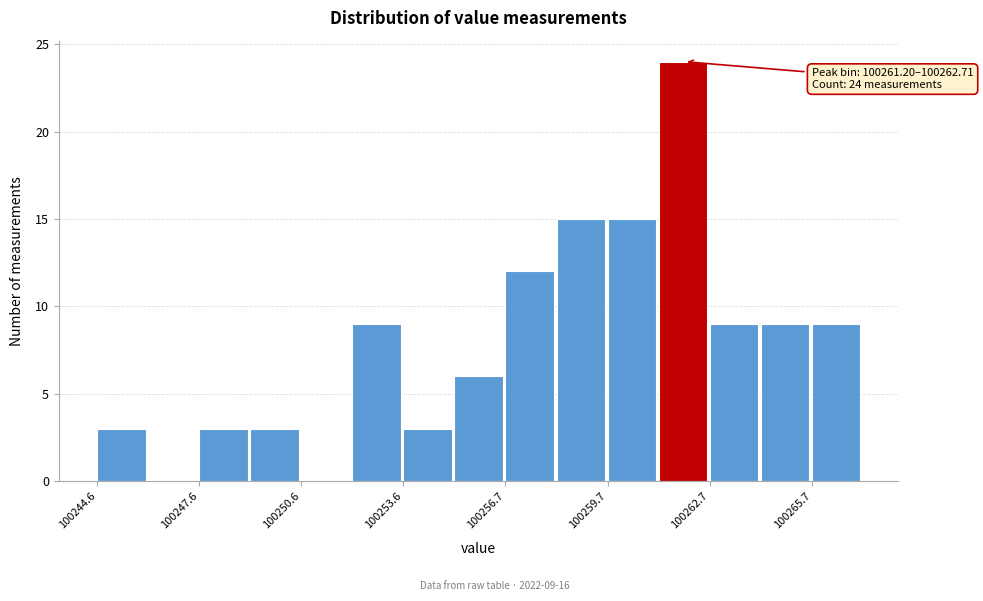

Read against the x-axis, roughly where is the centre of the tallest bar?

100262.0